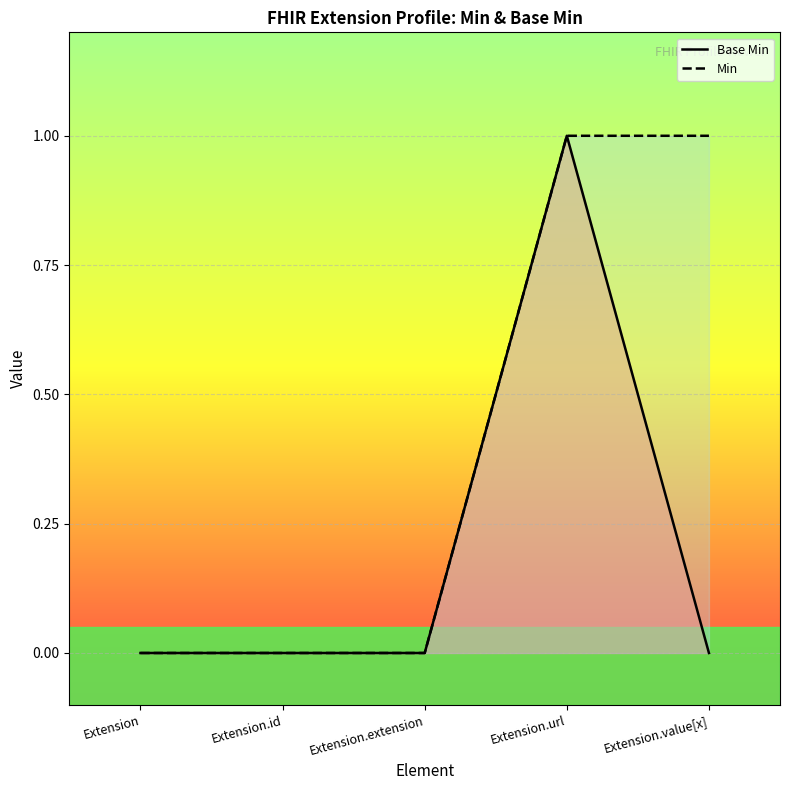

At which category is the sum across all series the highest?

Extension.url